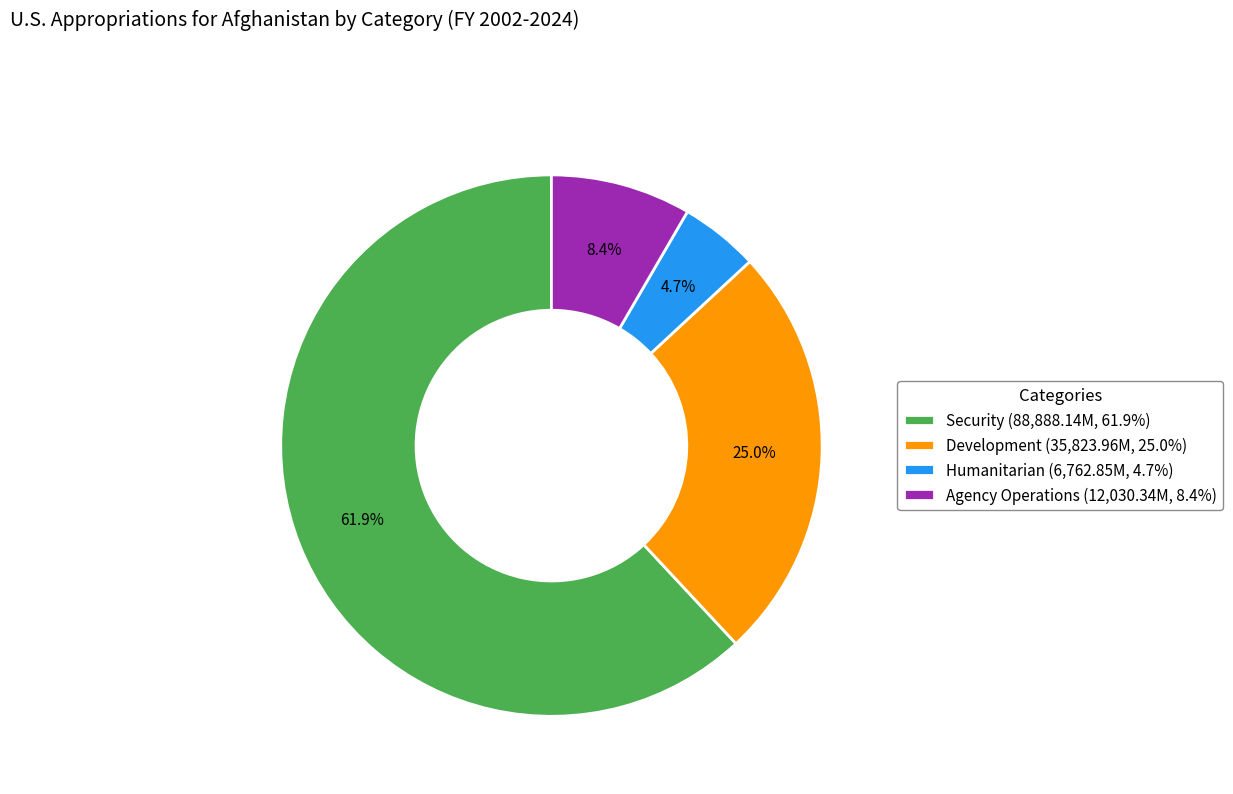

How many slices are in this pie chart?

4